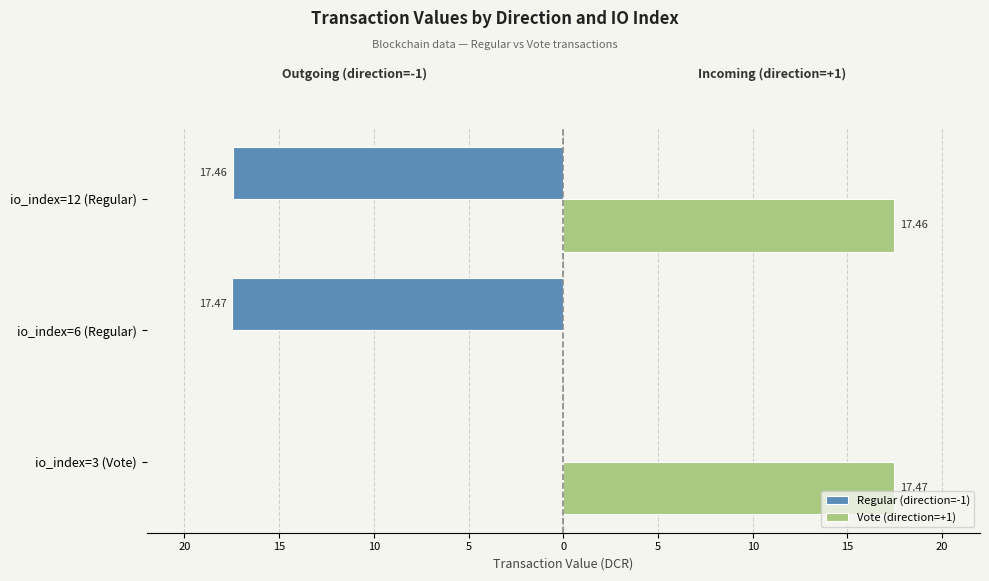

What is the highest value of the Vote (direction=+1) series?

17.5